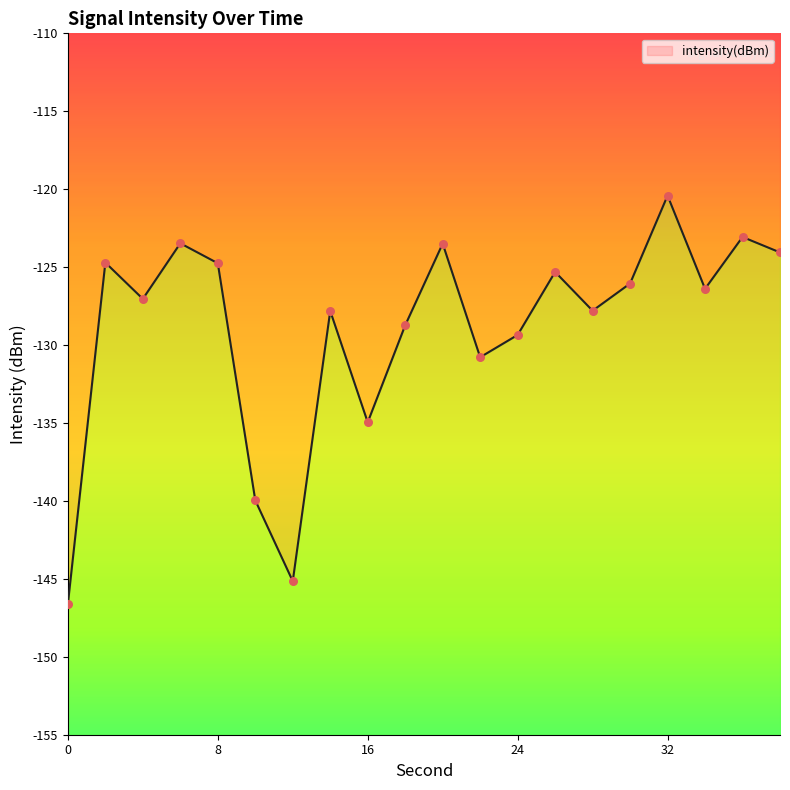

What is the change in value from 12 to 38?

+21.1